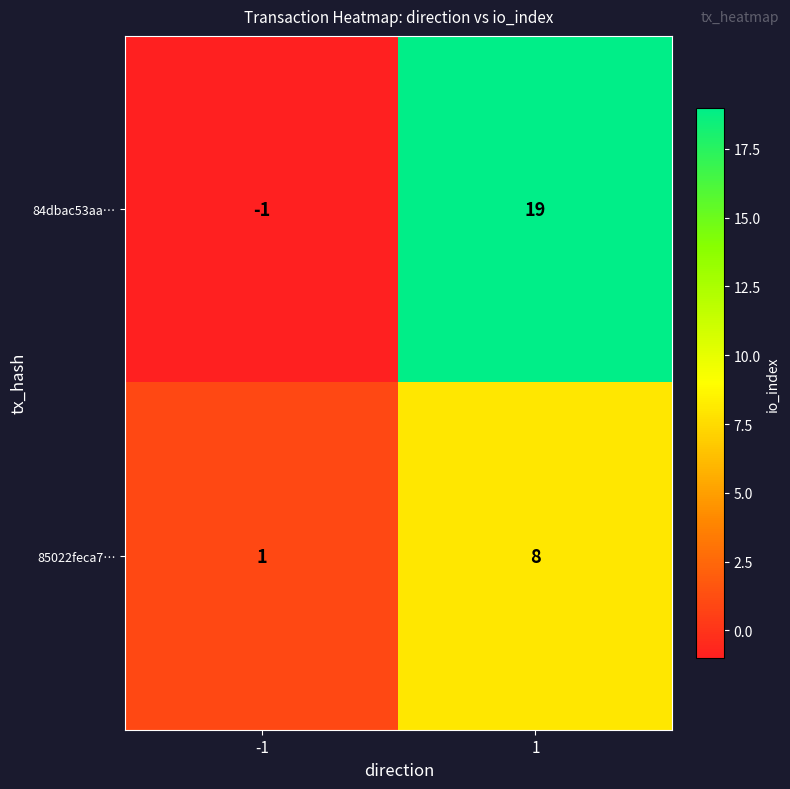

True or false: 85022feca7… has a value of 2 at -1.

False